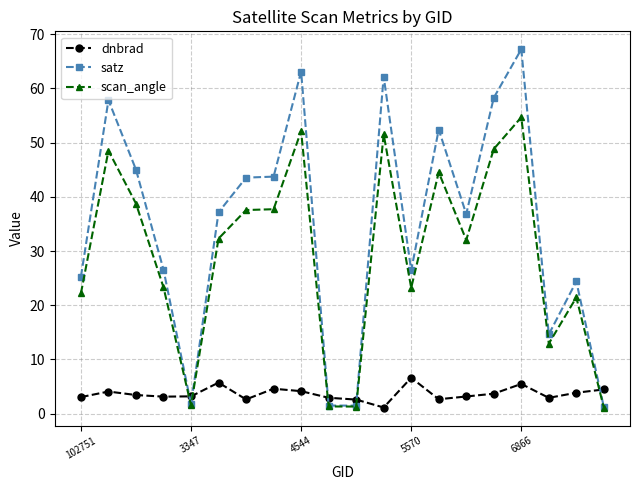

Which series ends up on top after the final intersection of dnbrad and scan_angle?

dnbrad